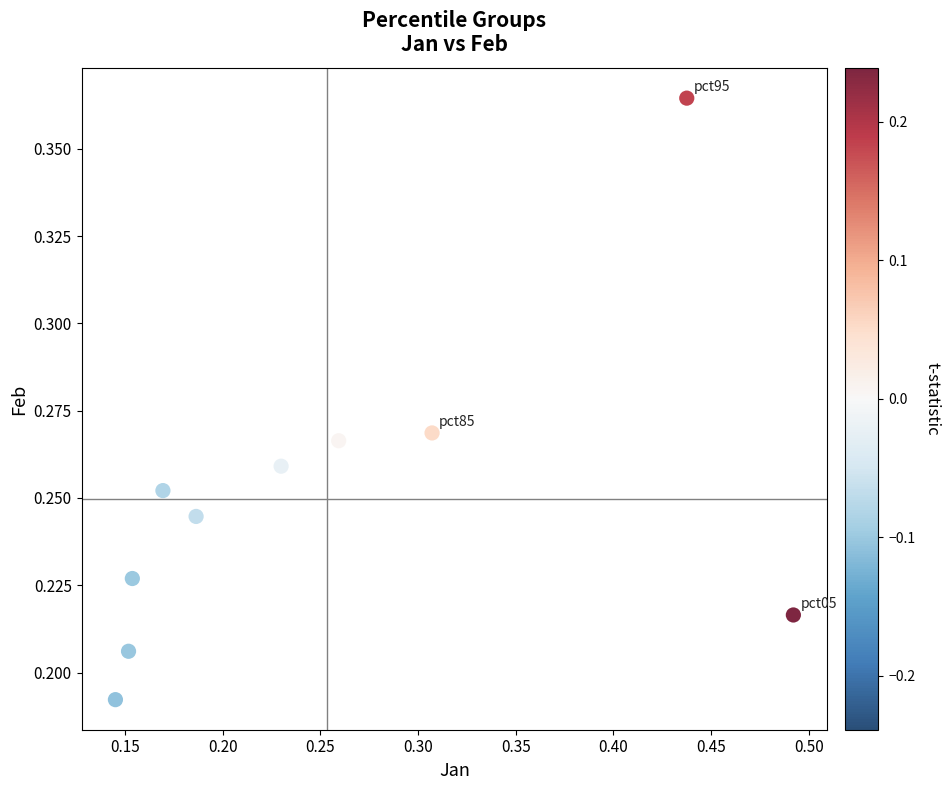

Count the number of points in this scatter plot.

10